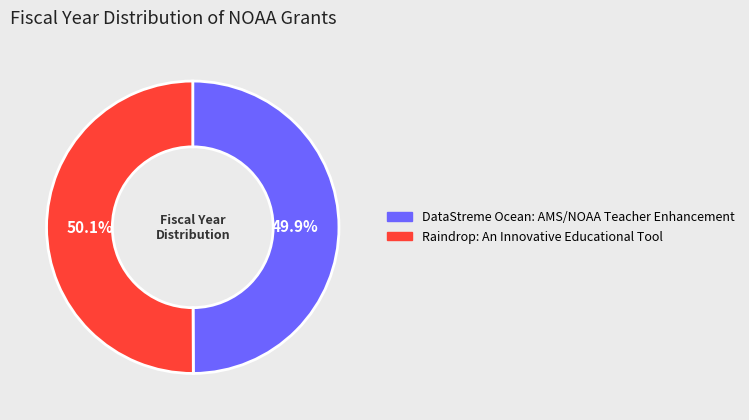

What is the ratio of the value at DataStreme Ocean: AMS/NOAA Teacher Enhancement to the value at Raindrop: An Innovative Educational Tool?

1.0